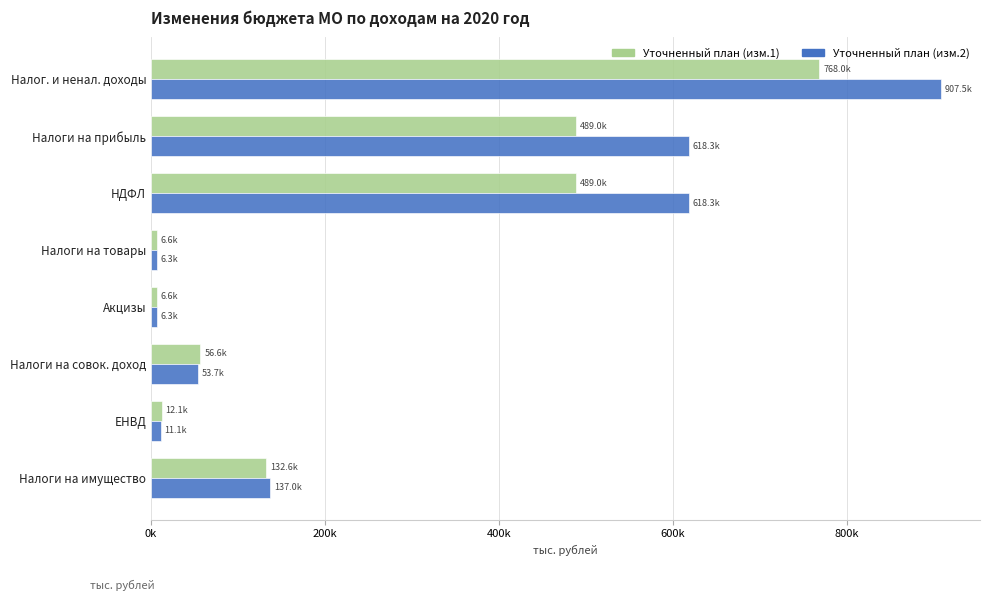

What are all the series names shown in the legend?

Уточненный план (изм.1), Уточненный план (изм.2)